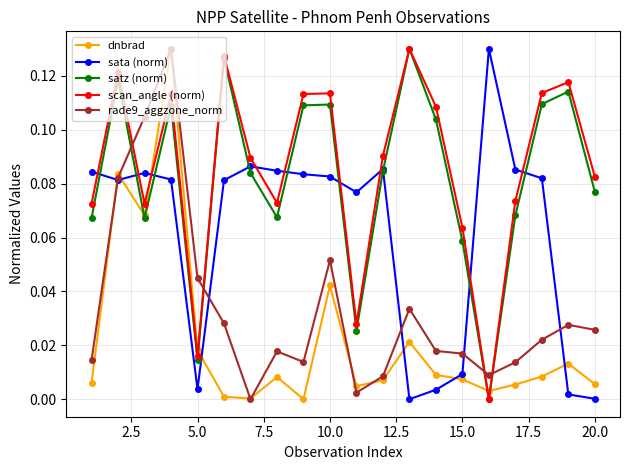

True or false: rade9_aggzone_norm has more than 0 points higher than both neighbors.

True